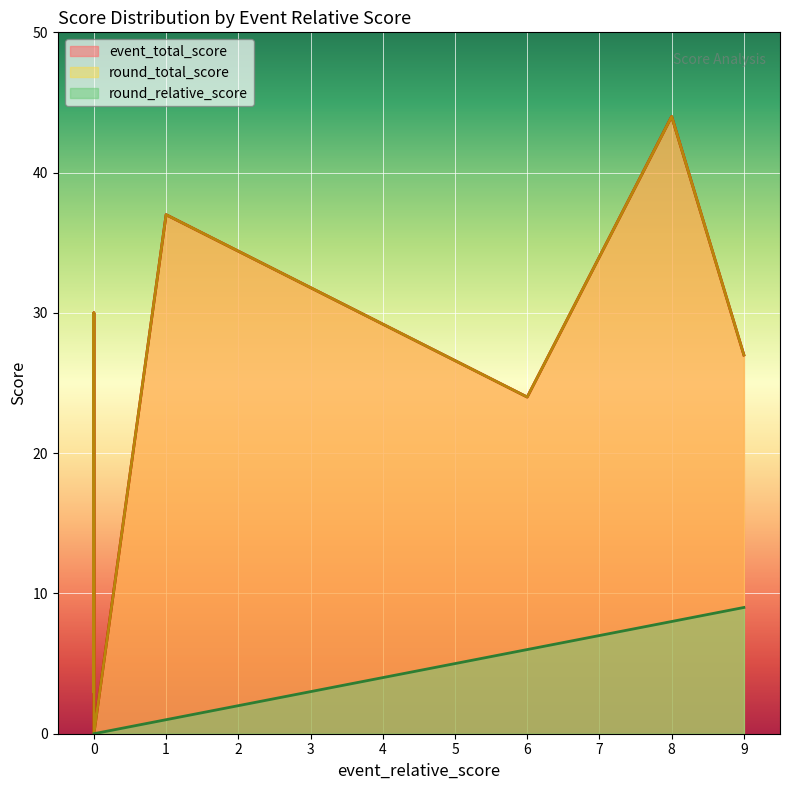

What are all the series names shown in the legend?

event_total_score, round_total_score, round_relative_score